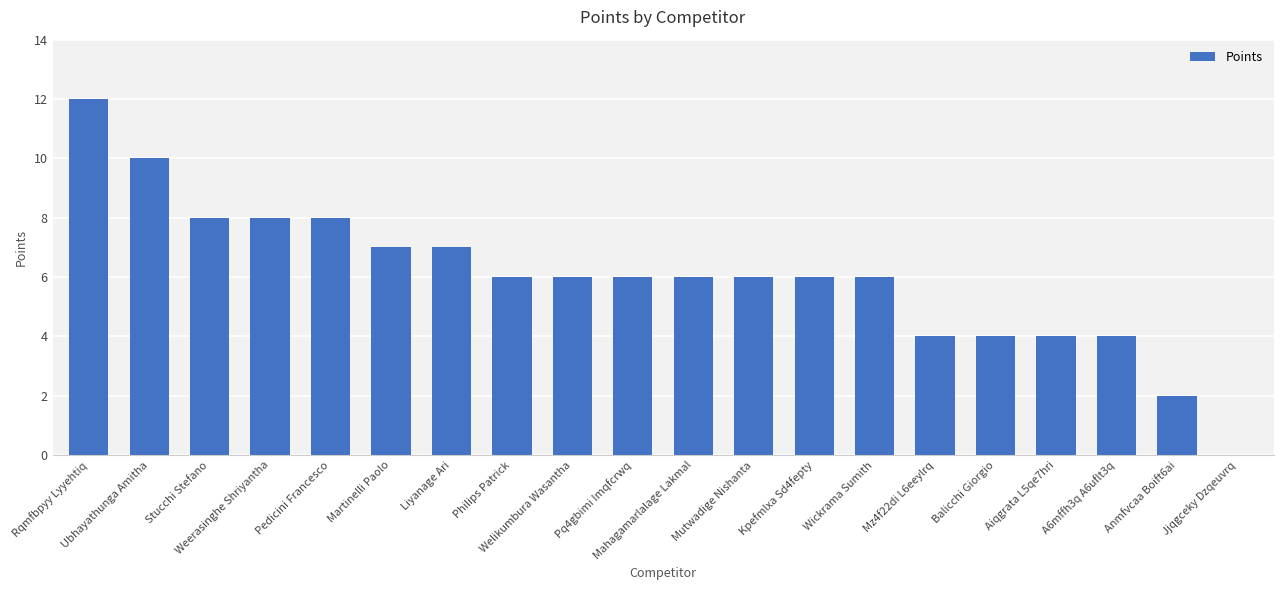

How many positive values are there?

19